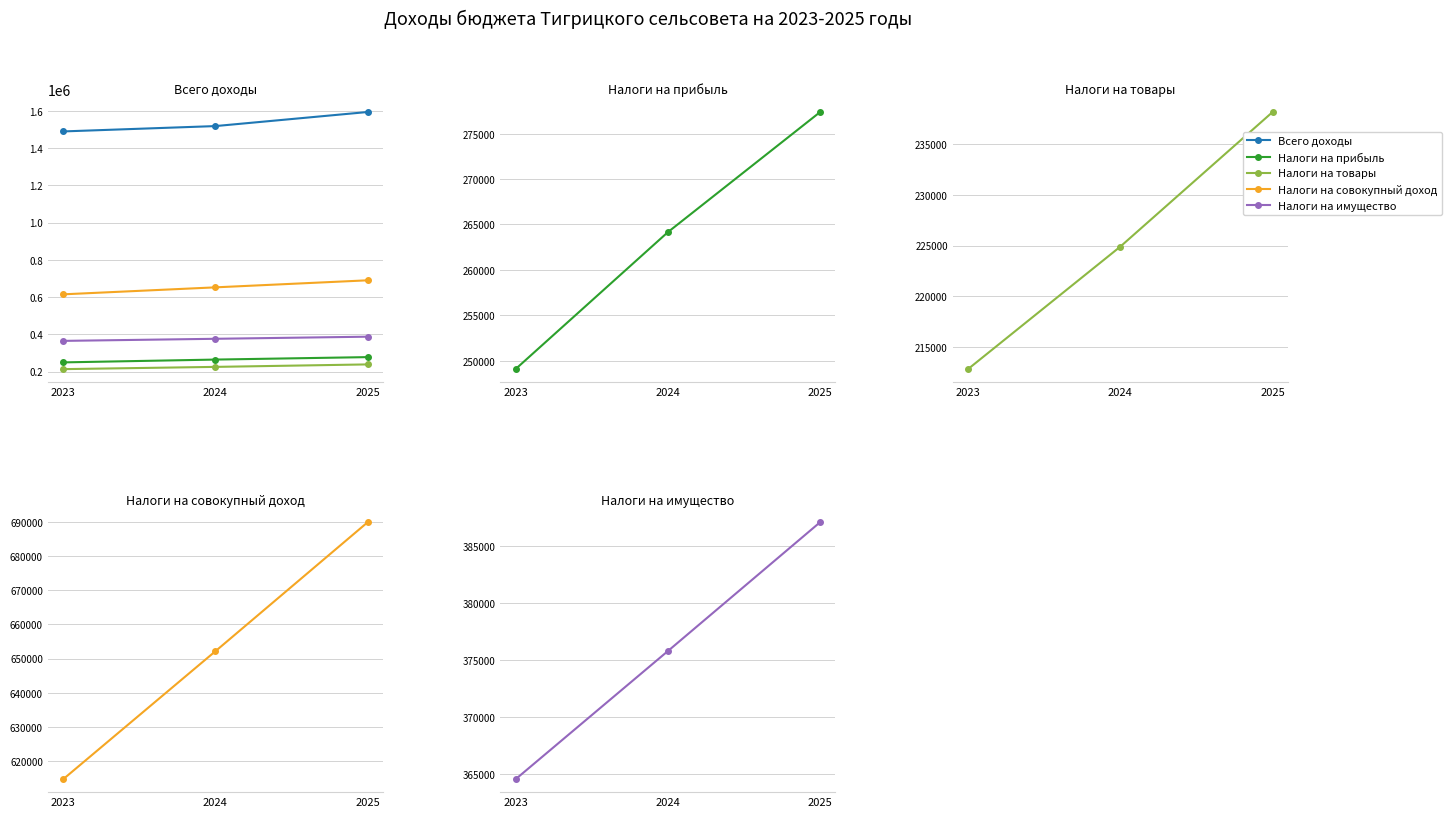

What is the lowest value of the Налоги на имущество series?

364565